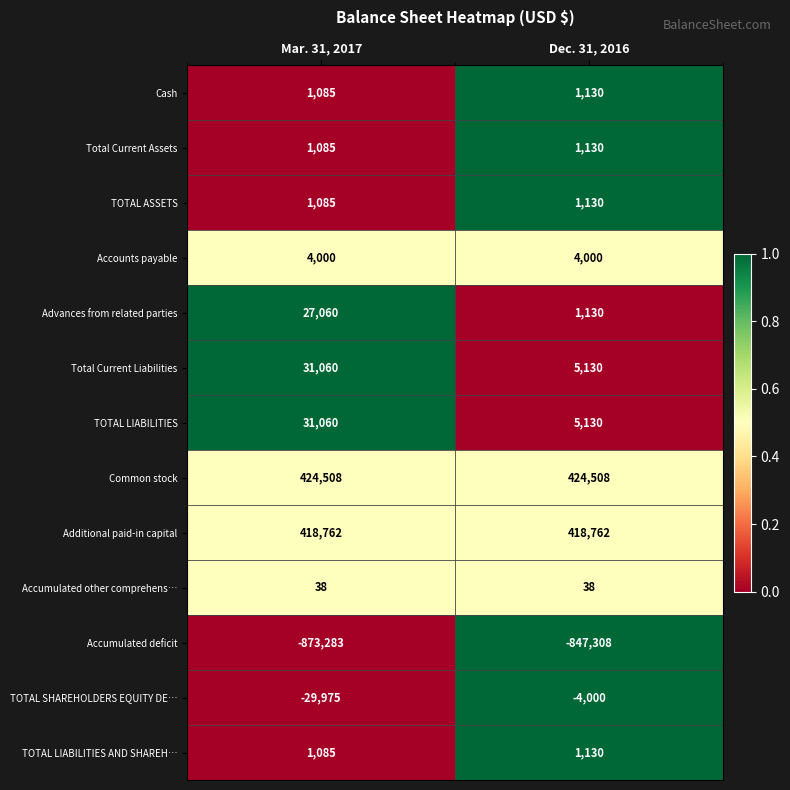

Is it true that TOTAL SHAREHOLDERS EQUITY DE… equals -29975 at Mar. 31, 2017?

True